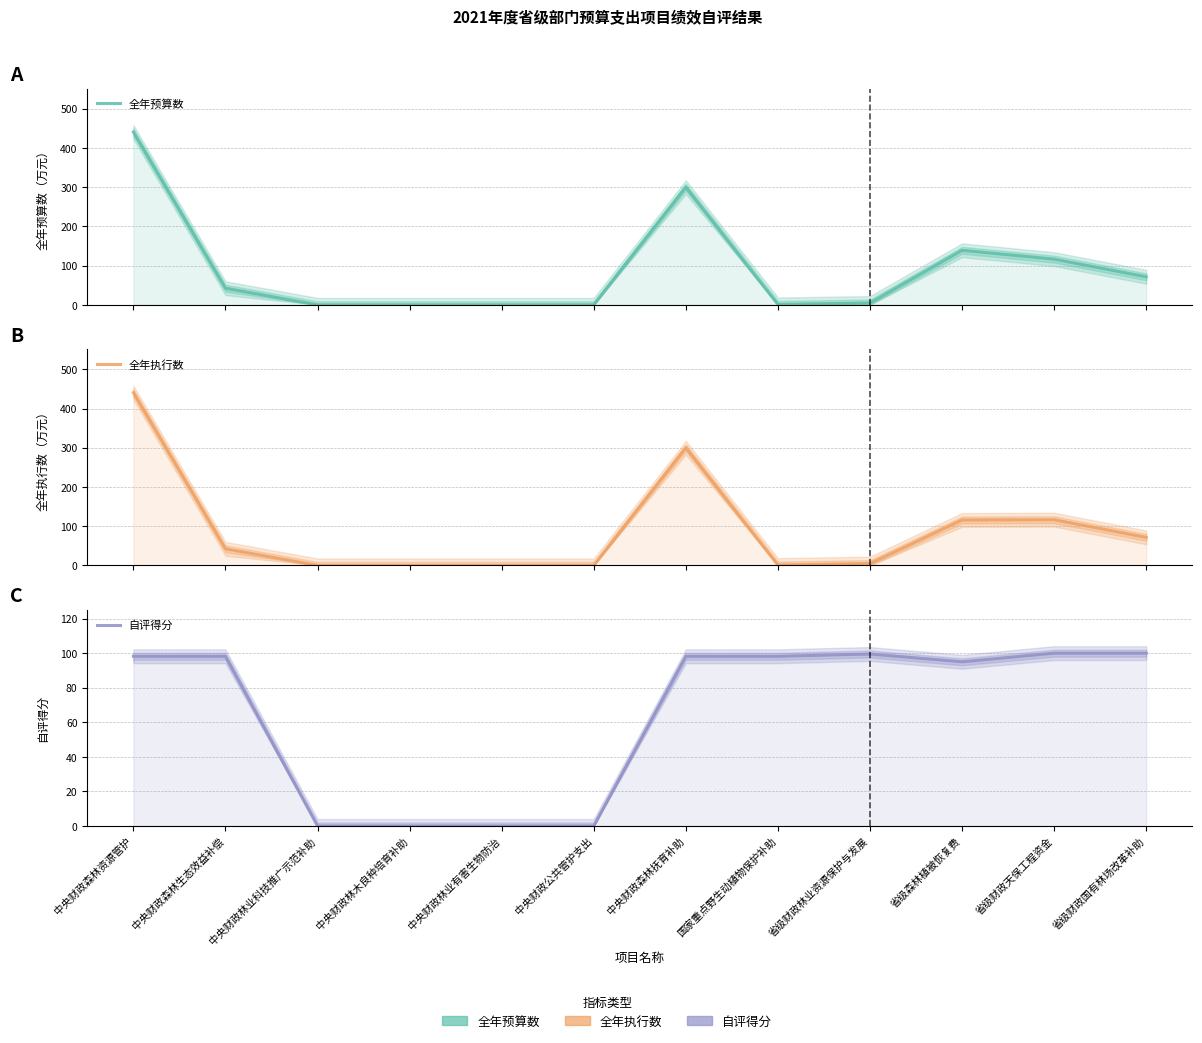

How many interior local peaks does the 自评得分 series have?

1